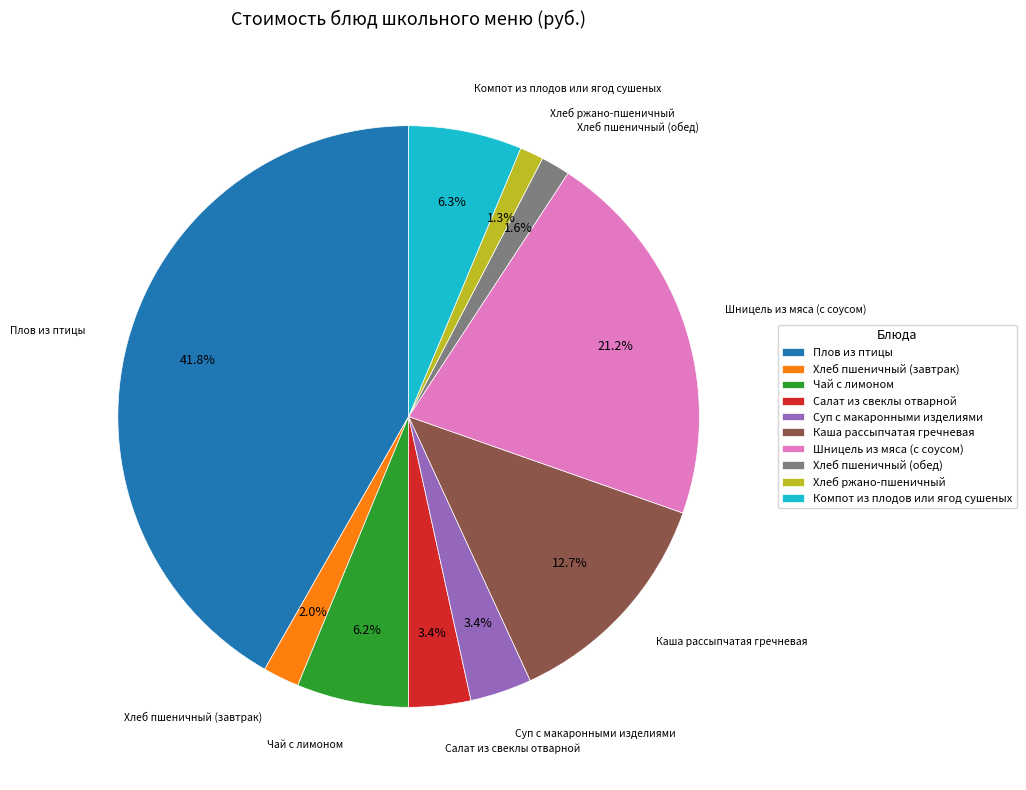

What is the ratio of the value at Хлеб пшеничный (обед) to the value at Хлеб пшеничный (завтрак)?

0.8